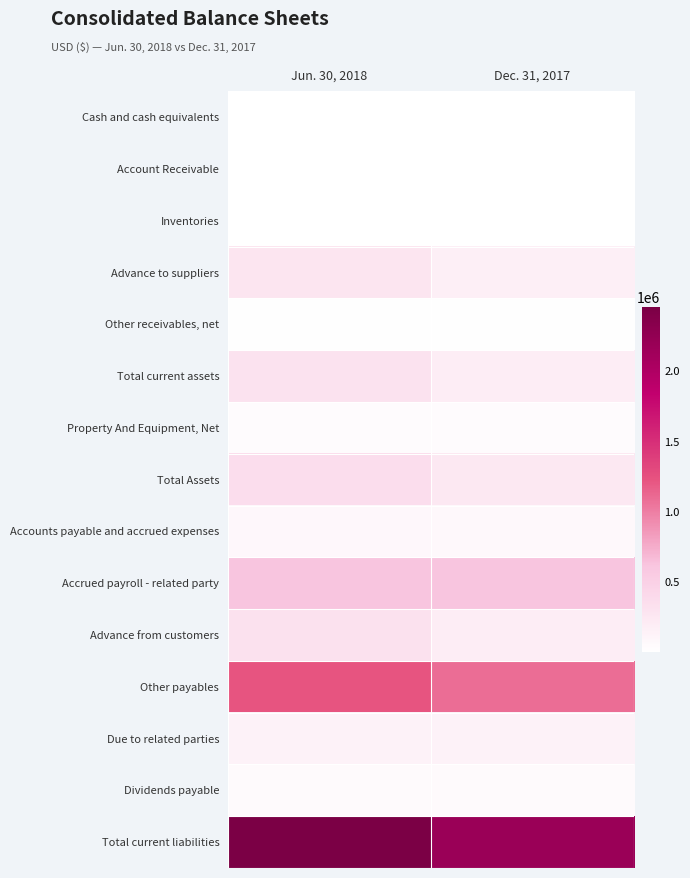

At Dec. 31, 2017, list the series in order from smallest to largest.

Account Receivable, Inventories, Cash and cash equivalents, Other receivables, net, Property And Equipment, Net, Dividends payable, Accounts payable and accrued expenses, Due to related parties, Advance to suppliers, Advance from customers, Total current assets, Total Assets, Accrued payroll - related party, Other payables, Total current liabilities